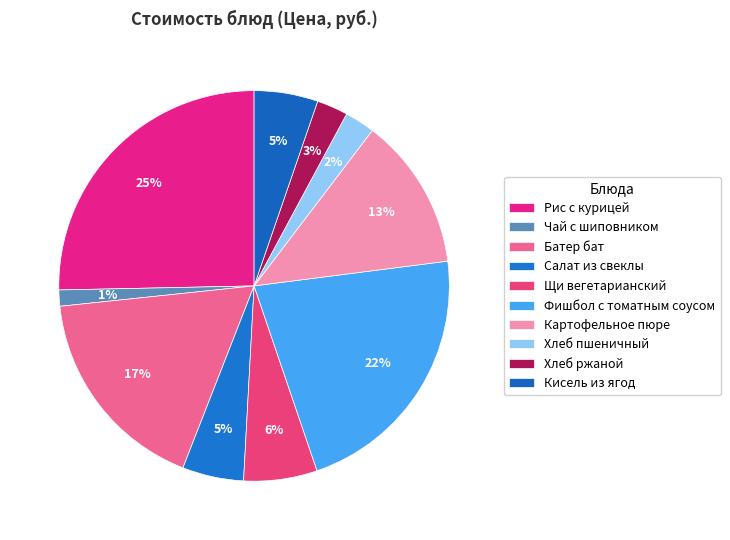

How many slices are in this pie chart?

10